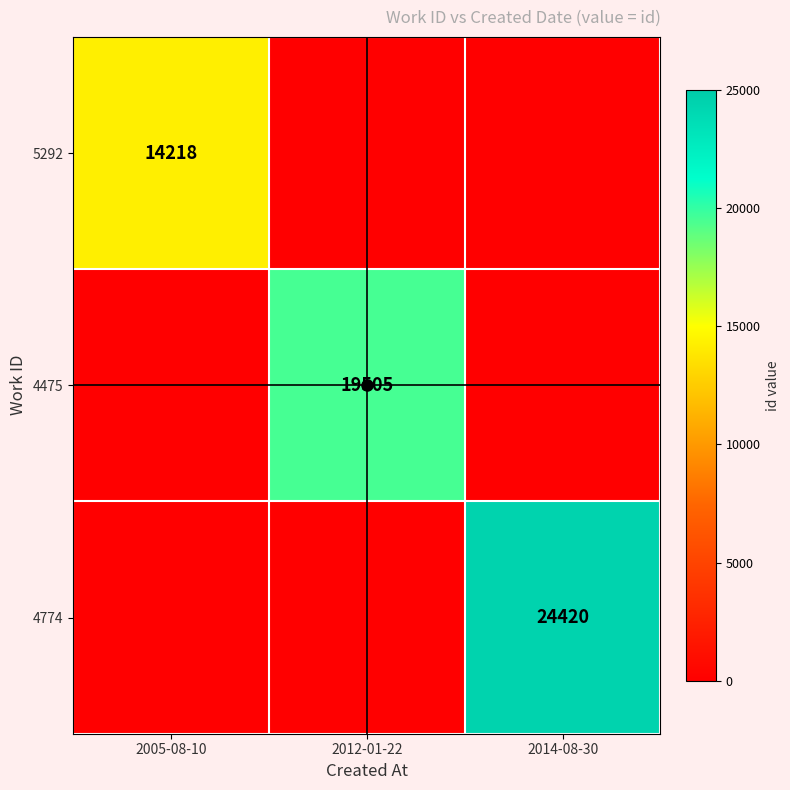

At which category is the sum across all series the highest?

2014-08-30